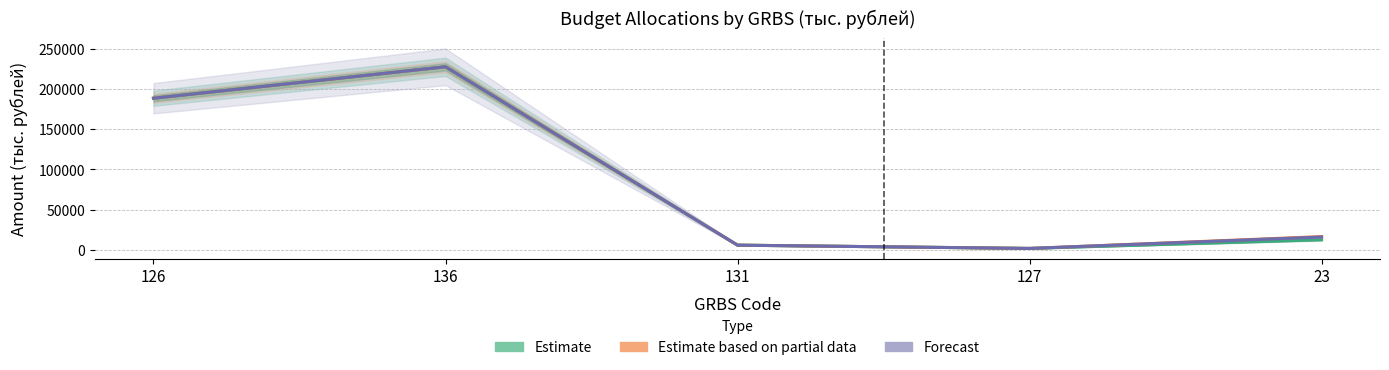

What is the average value of the Estimate based on partial data (2021) series?

88102.7